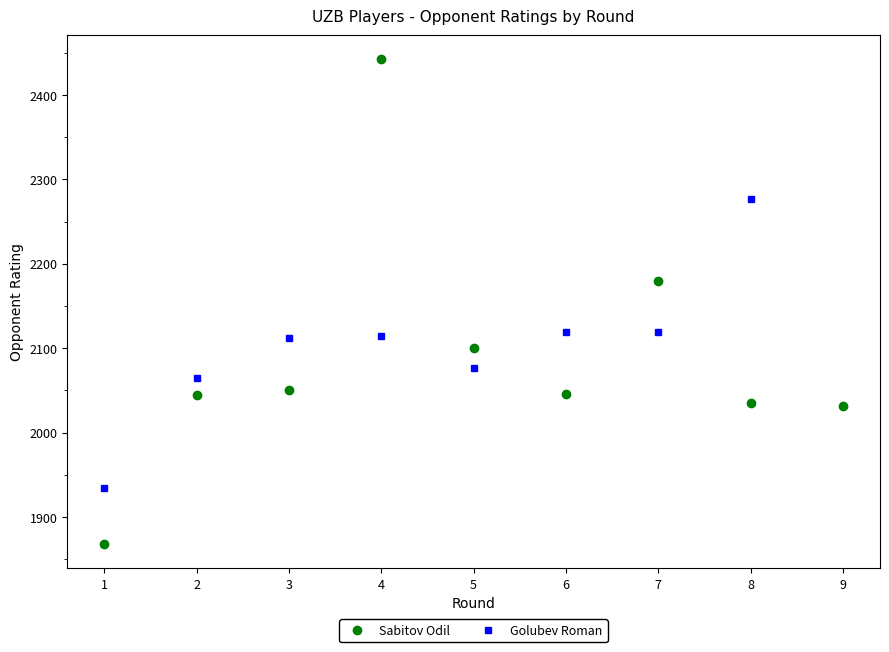

What is the value of the 7th point from the left?

2179